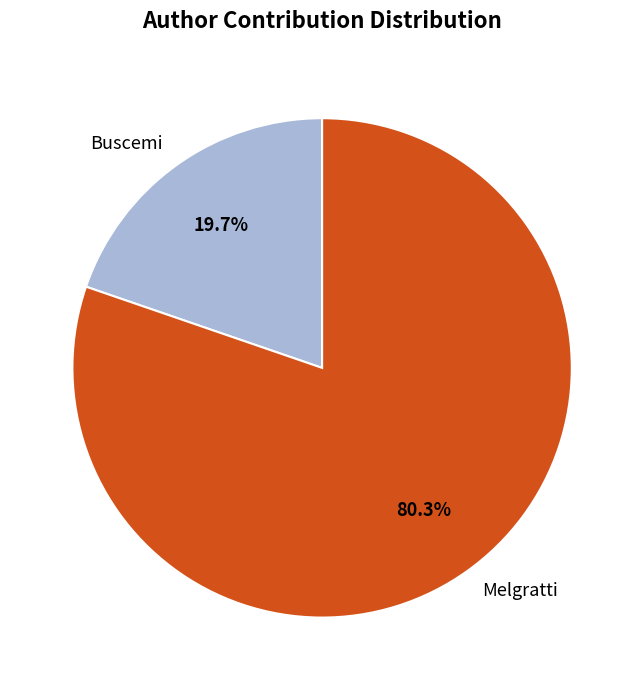

Which has a higher value, Buscemi or Melgratti?

Melgratti